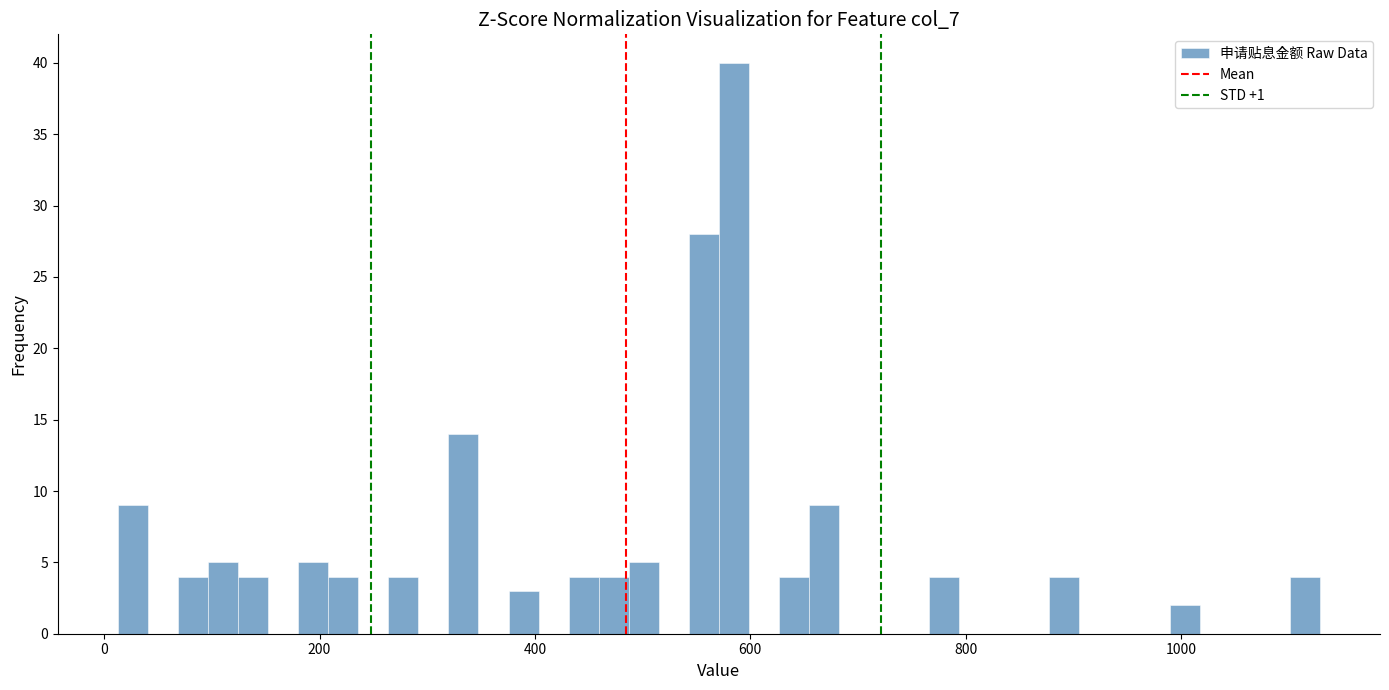

Around what value on the x-axis is the tallest bar? Give the approximate position of its centre, as read against the axis.

580